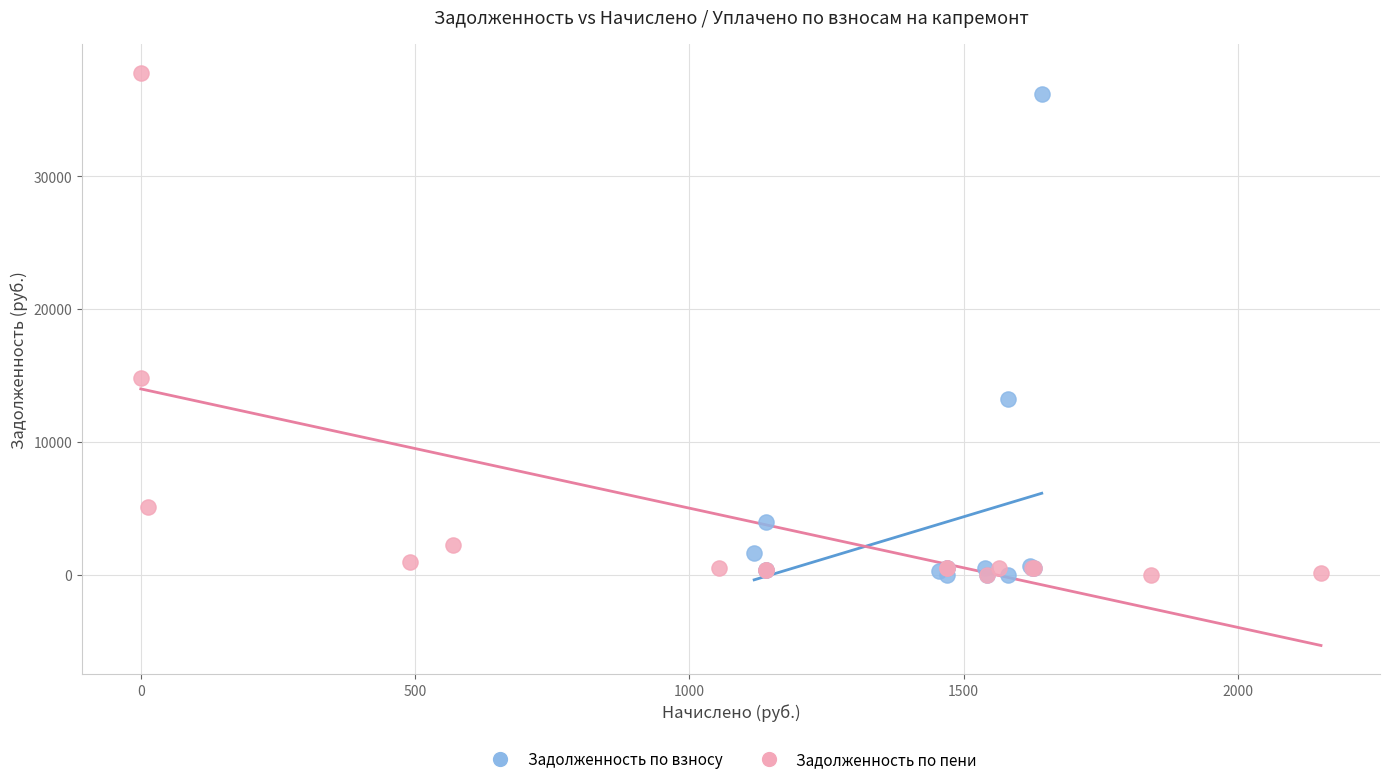

Which series has the widest spread of Y values?

Задолженность по пени